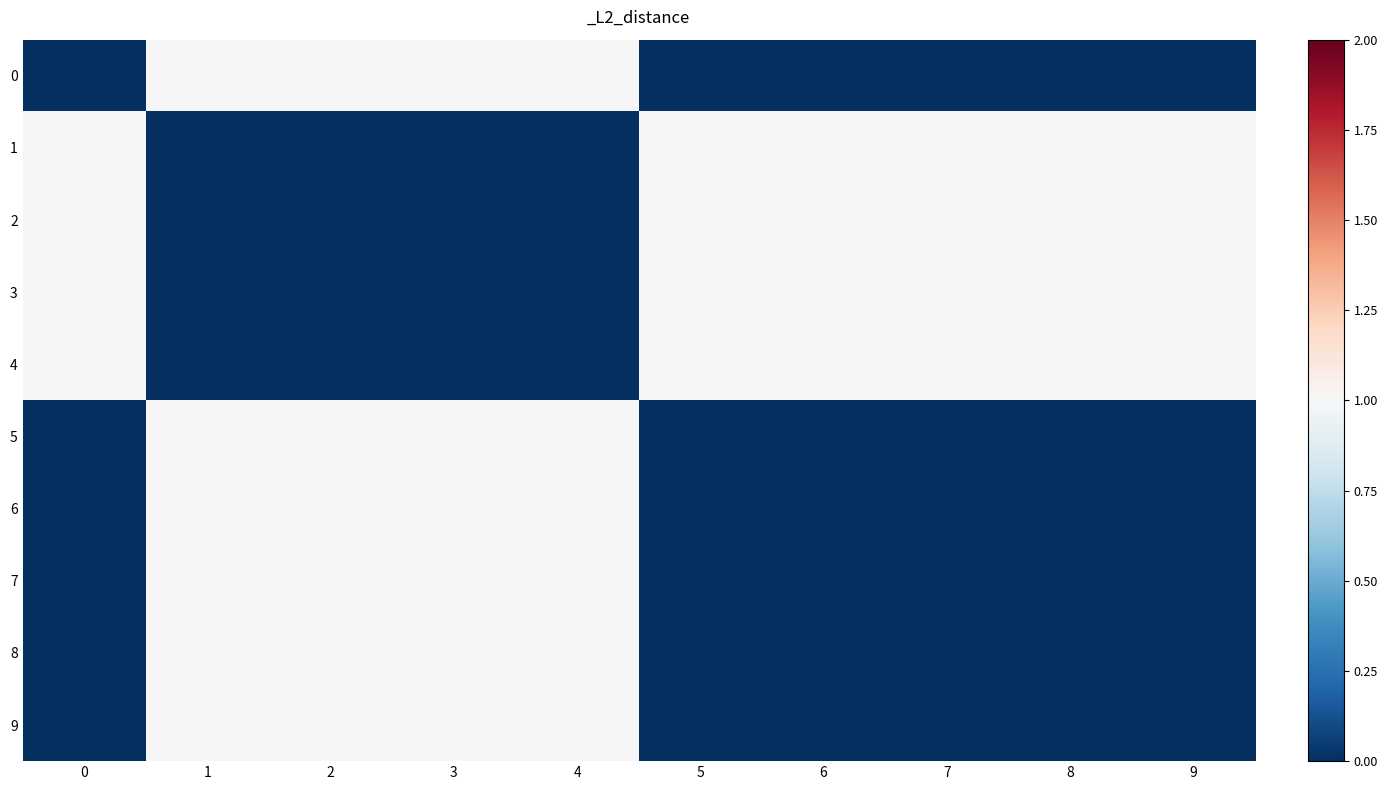

What is the total value across all series at 8?

4